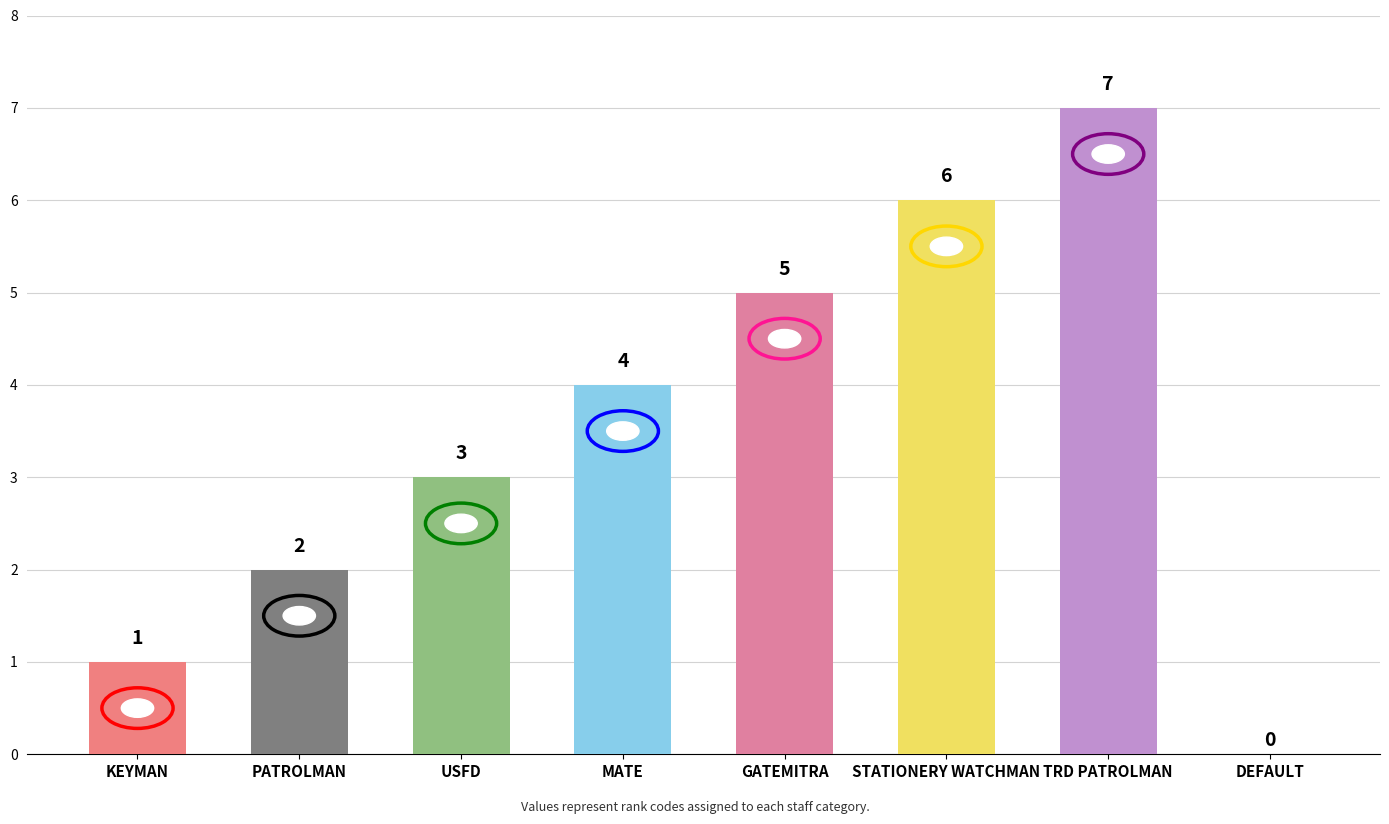

Reading left to right, list all the values displayed in this chart.

1	2	3	4	5	6	7	0